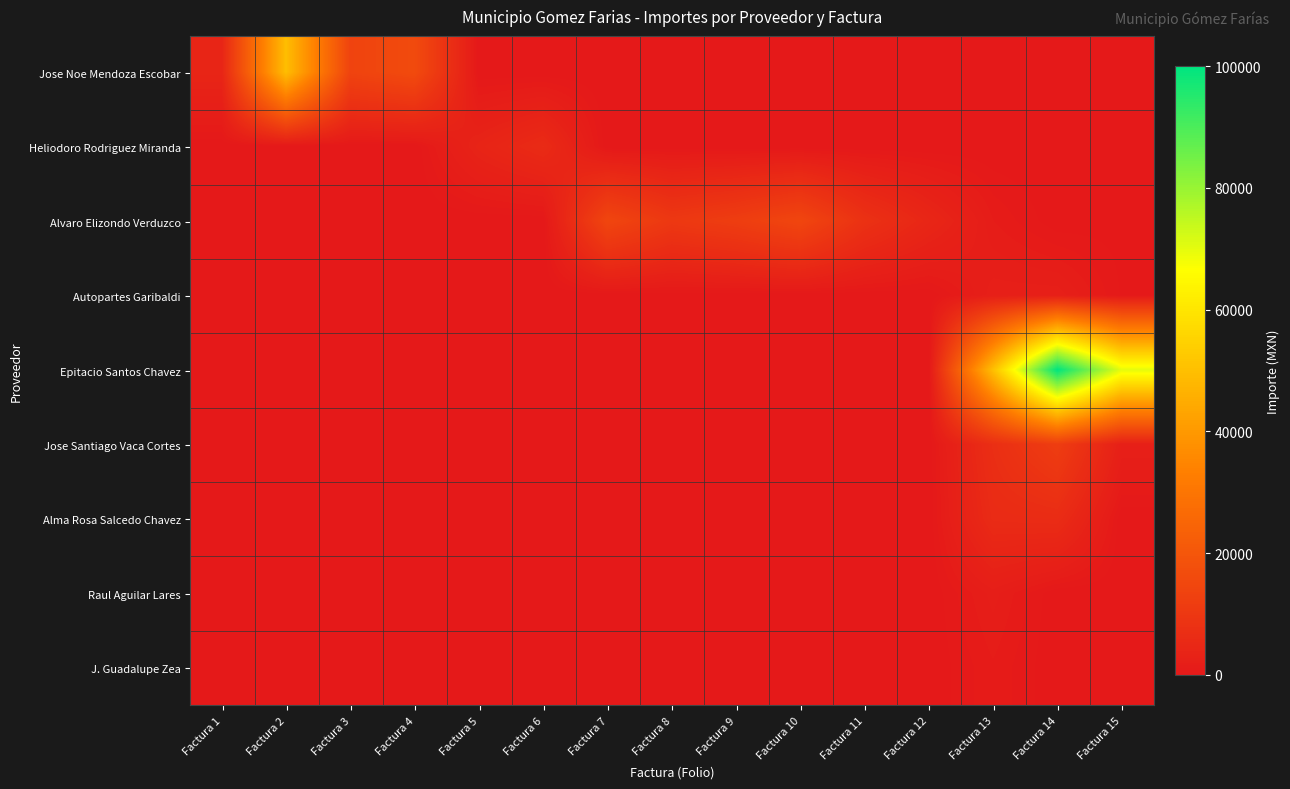

How many distinct data groups are displayed?

9